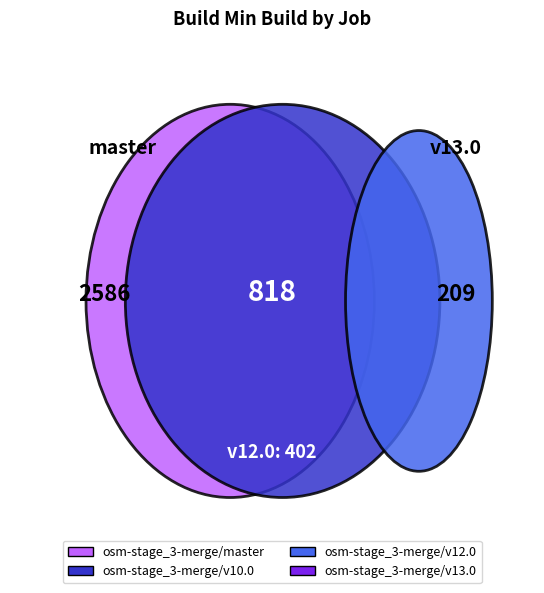

Does any single category account for the majority?

Yes